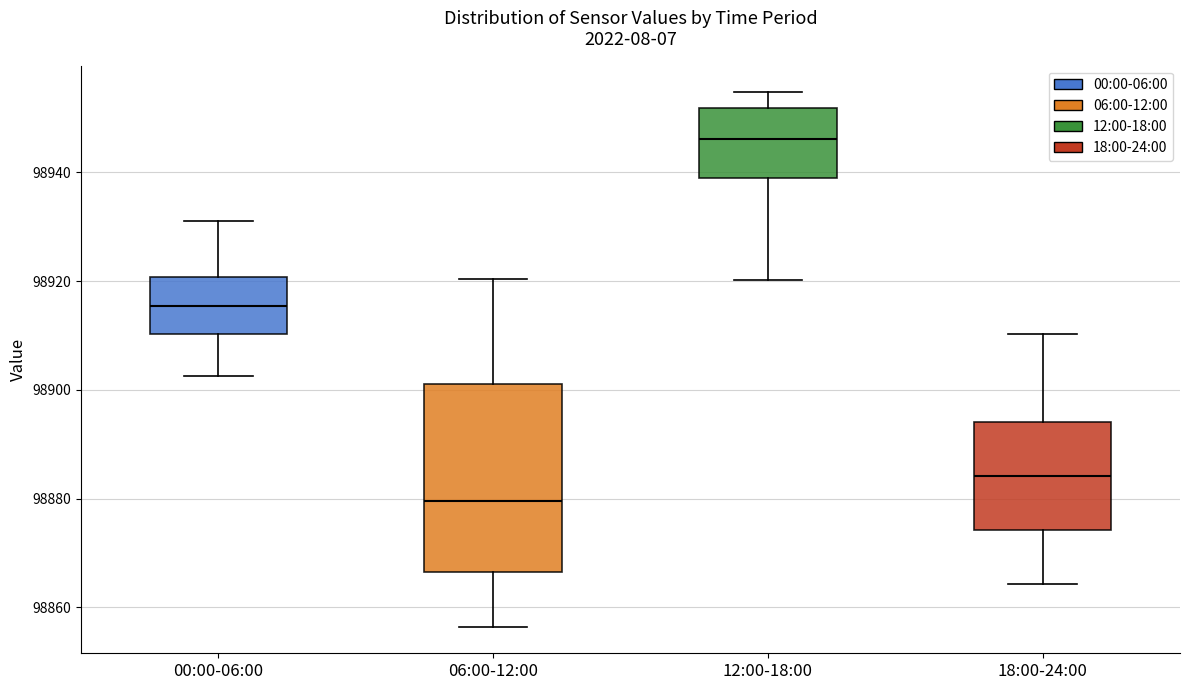

Which box has the highest median line?

12:00-18:00